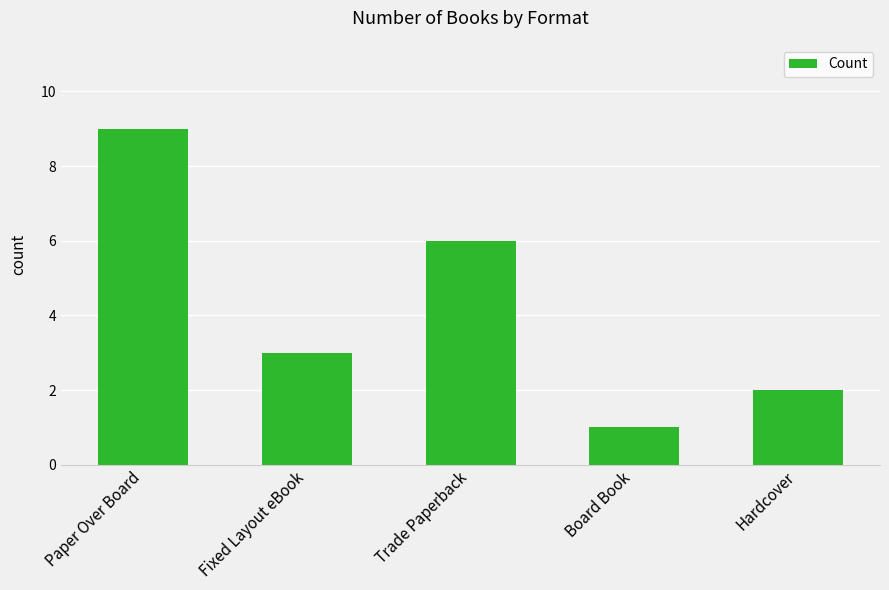

Is it true that the value at Trade Paperback is 6?

True